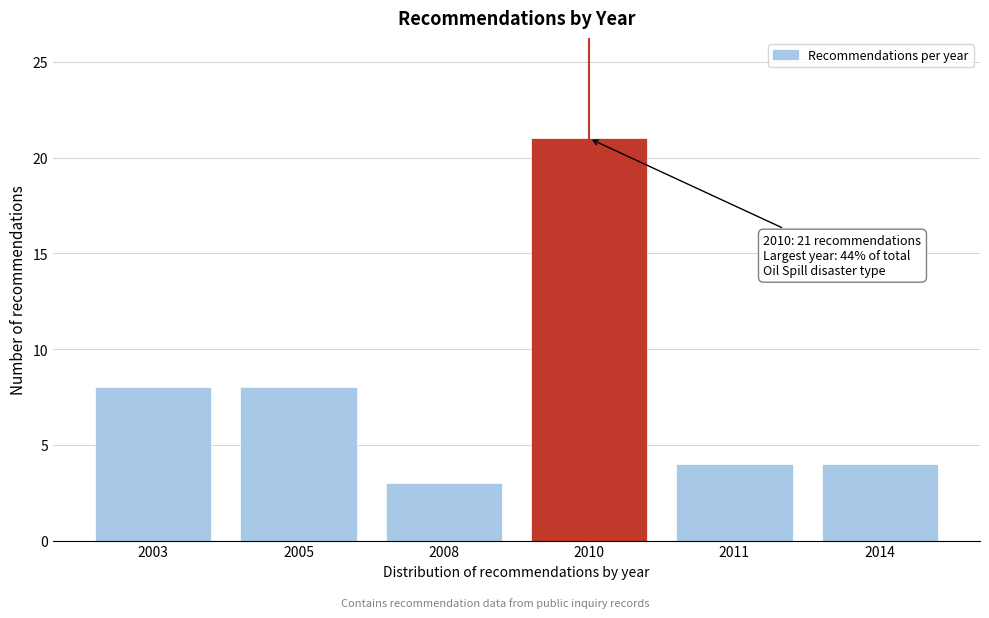

Reading right to left, what are all the values shown in this chart?

2014=4	2011=4	2010=21	2008=3	2005=8	2003=8